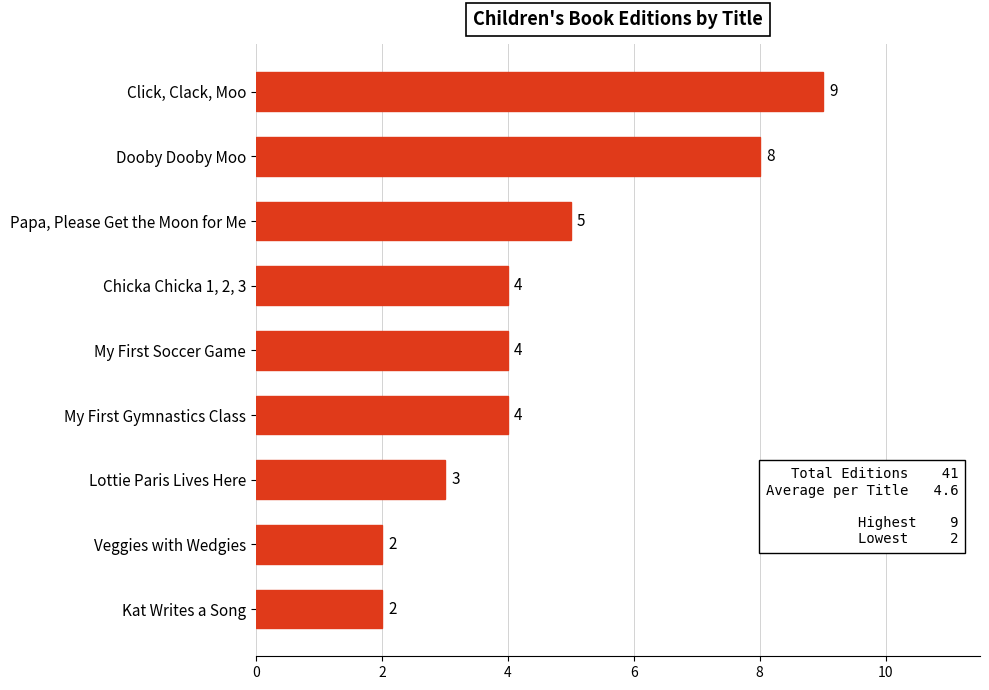

Which label corresponds to the largest value in the chart?

Click, Clack, Moo